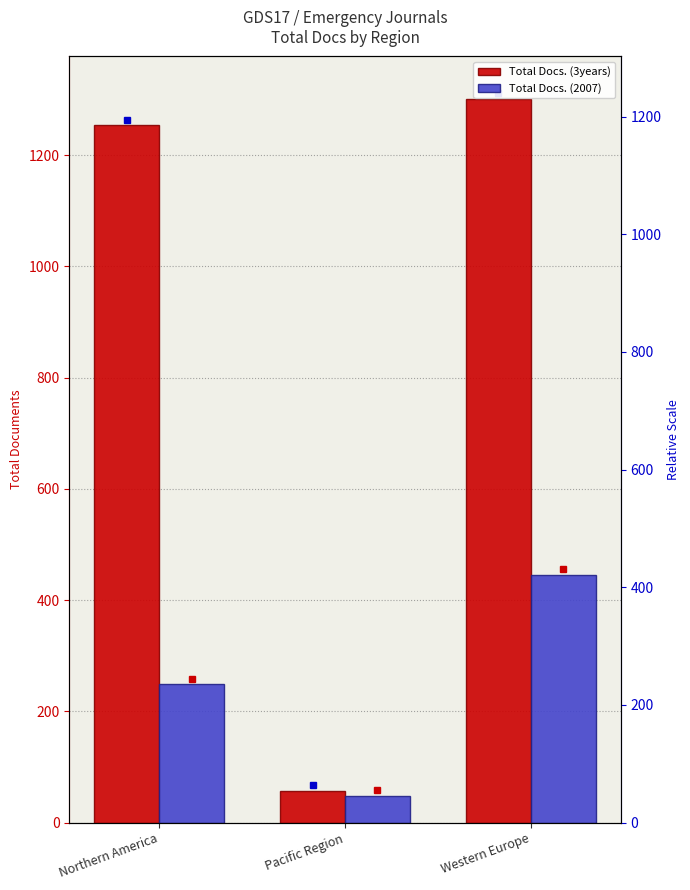

What is the label of the 3rd bar from the left?

Western Europe